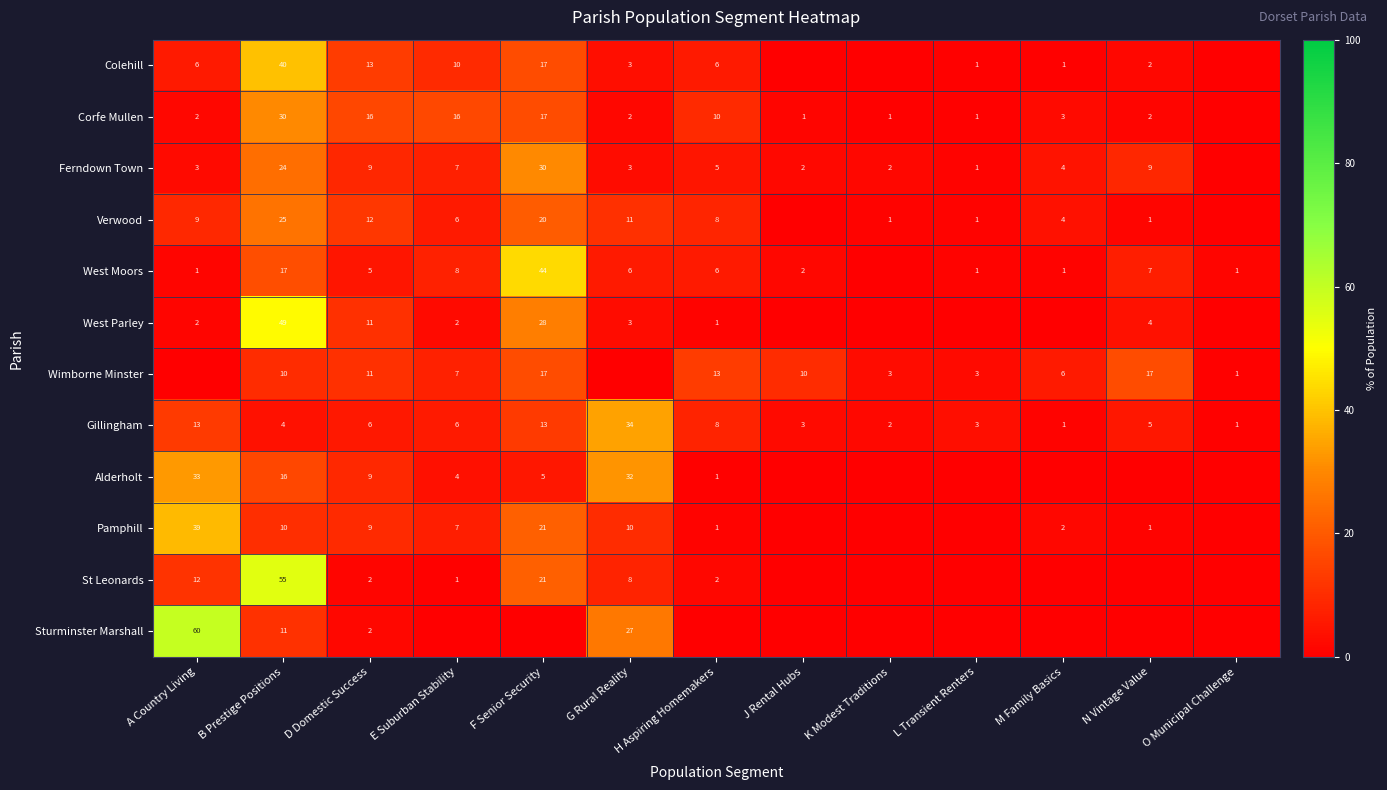

Is the value of West Moors at M Family Basics greater than the value of Gillingham at G Rural Reality?

No